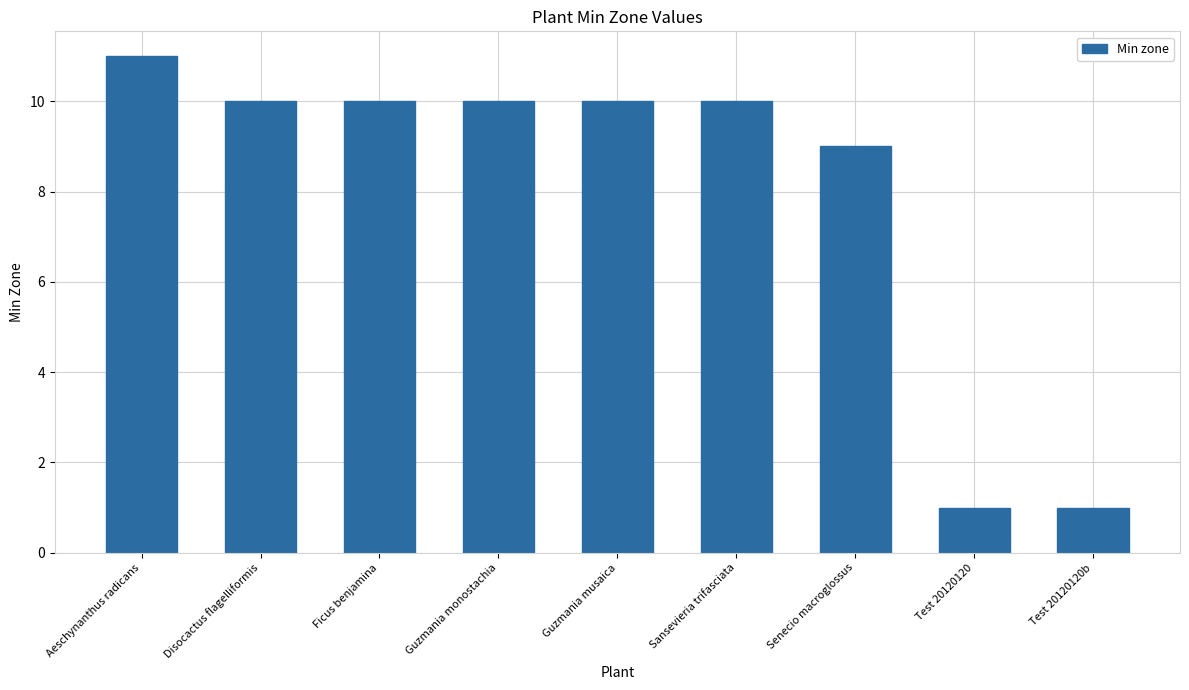

What is the smallest value displayed?

1